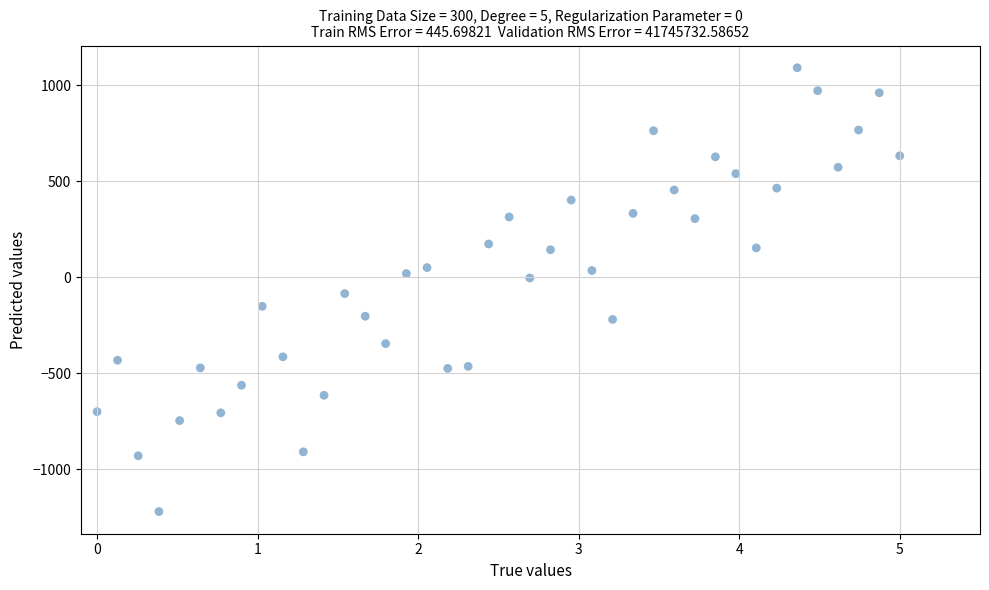

What is the range of X values (max minus min)?

5.0